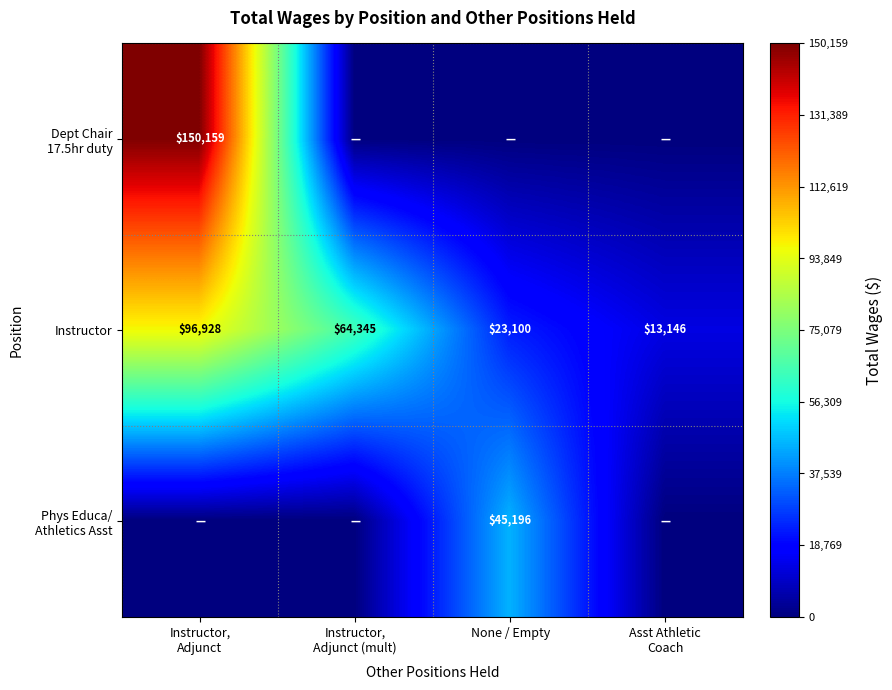

What is the sum of all Instructor values?

197519